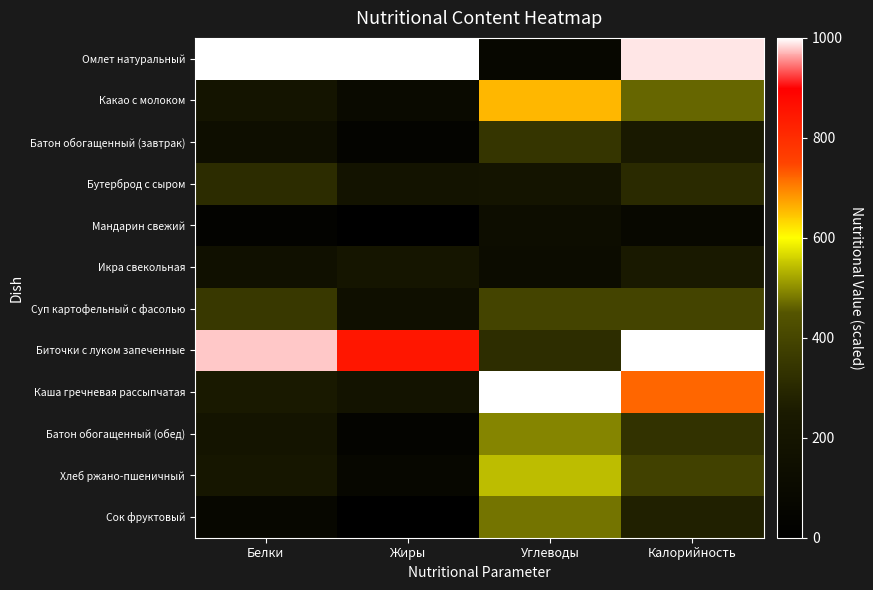

How many distinct data groups are displayed?

12